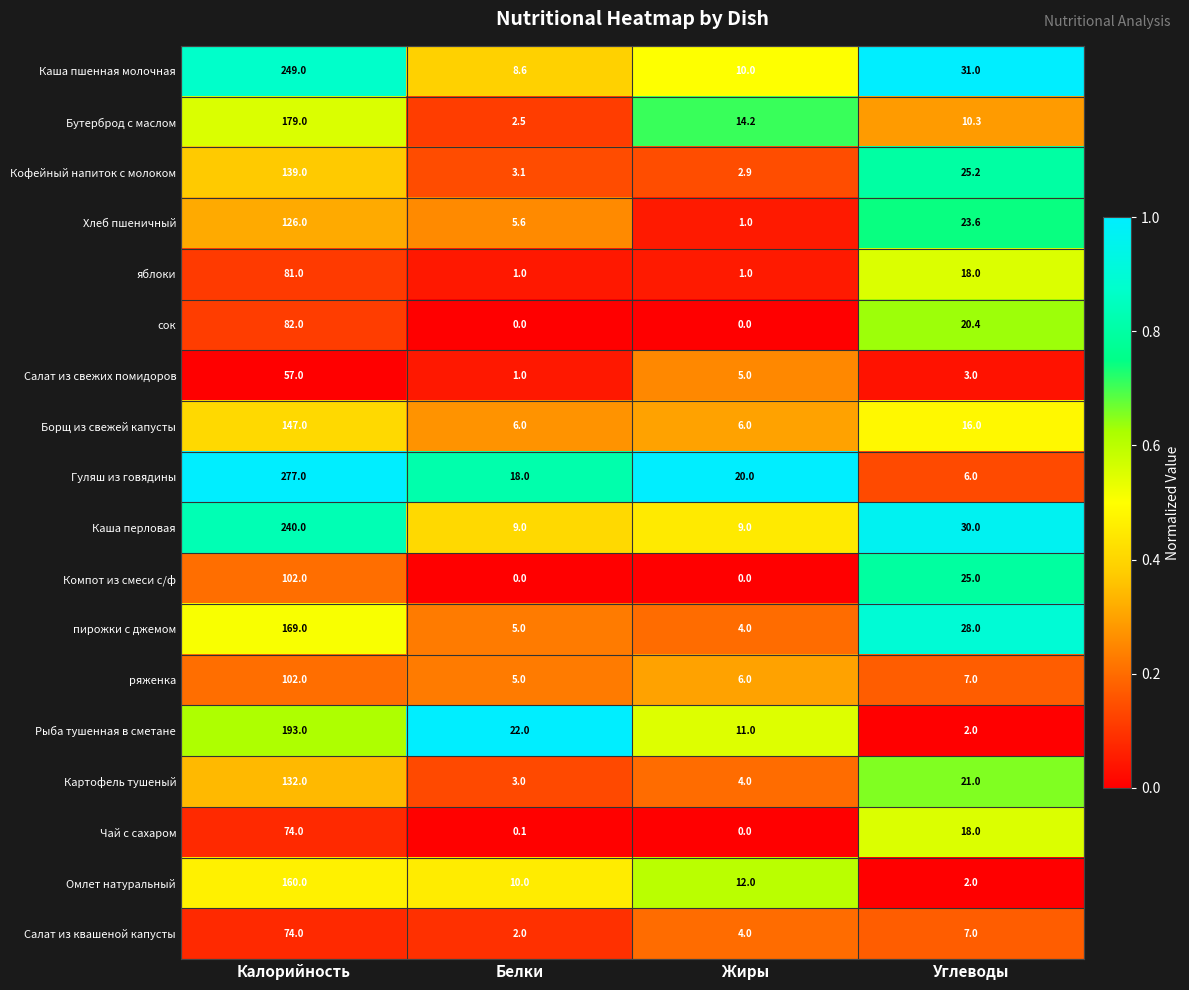

What value does the Борщ из свежей капусты series have at Калорийность?

147.0